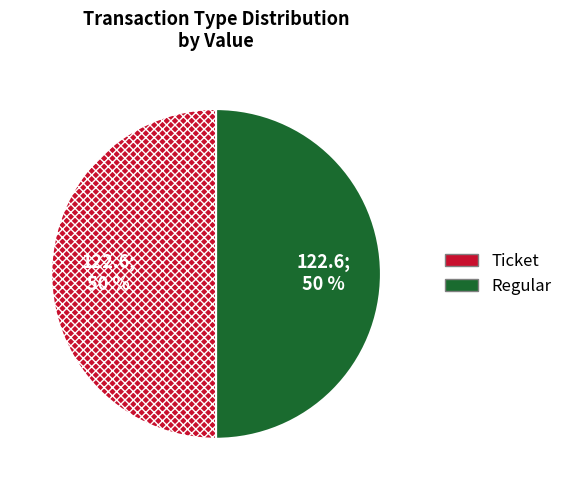

How many segments does this pie chart have?

2